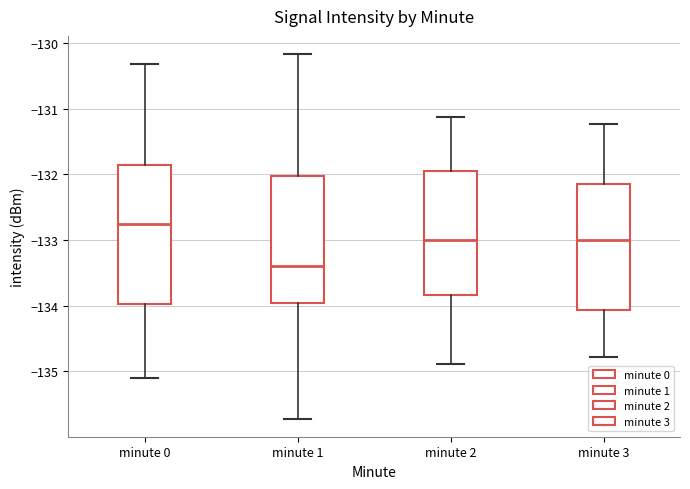

Which box has the lowest median line?

minute 1